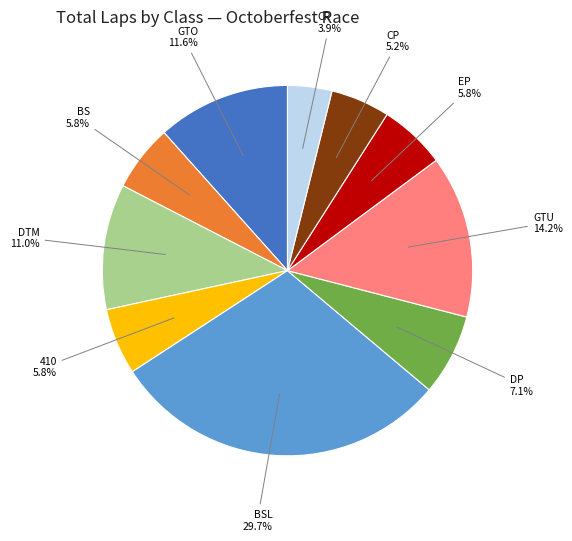

Does any single category account for the majority?

No